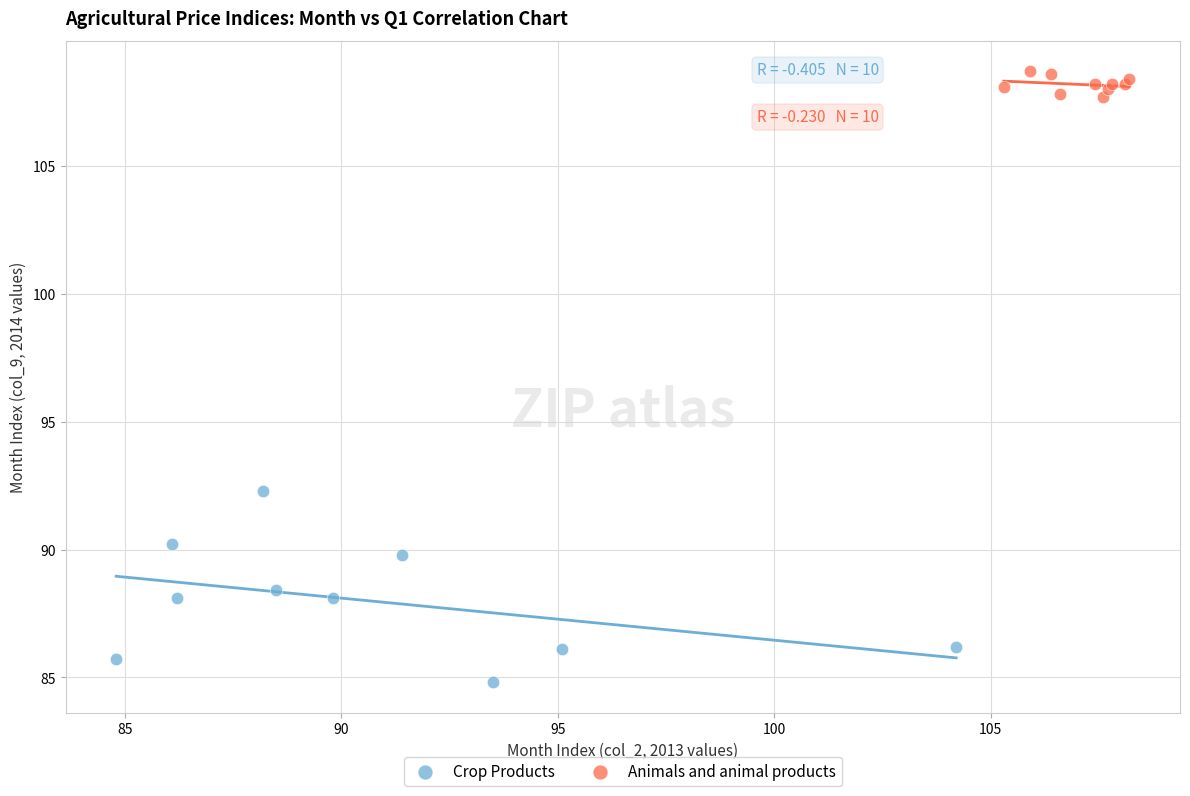

Which series has the widest spread of Y values?

Crop Products